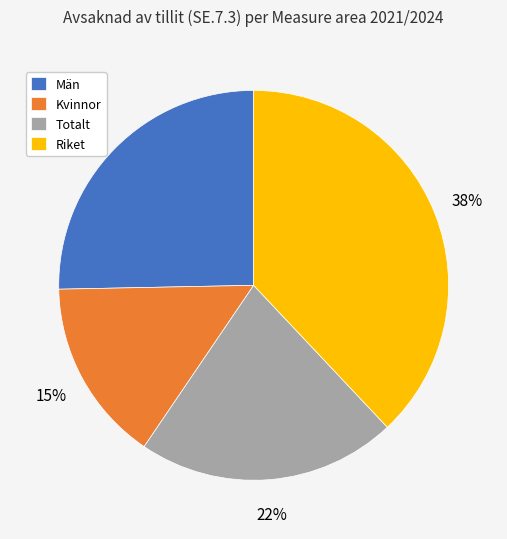

Count the number of slices in the pie.

4